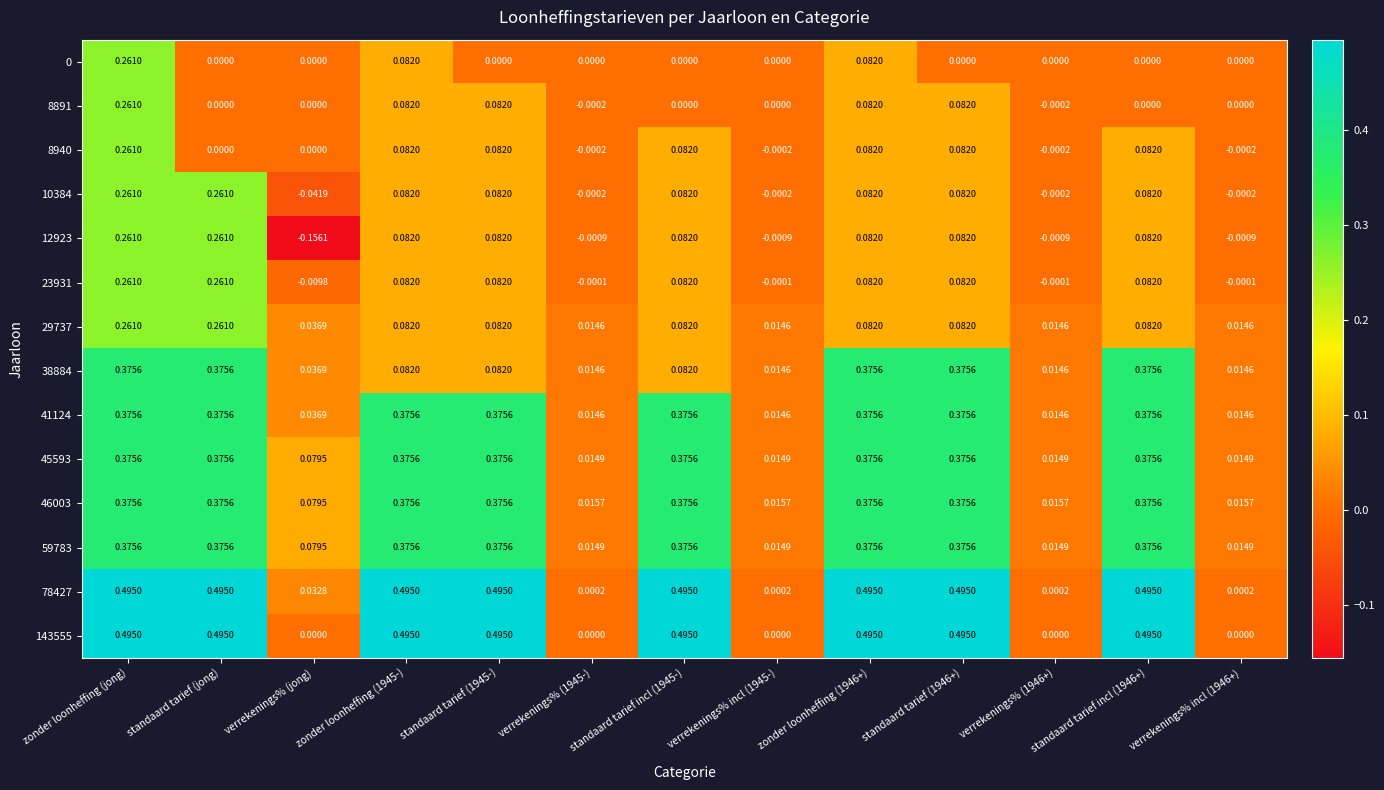

How many series are shown in this chart?

14